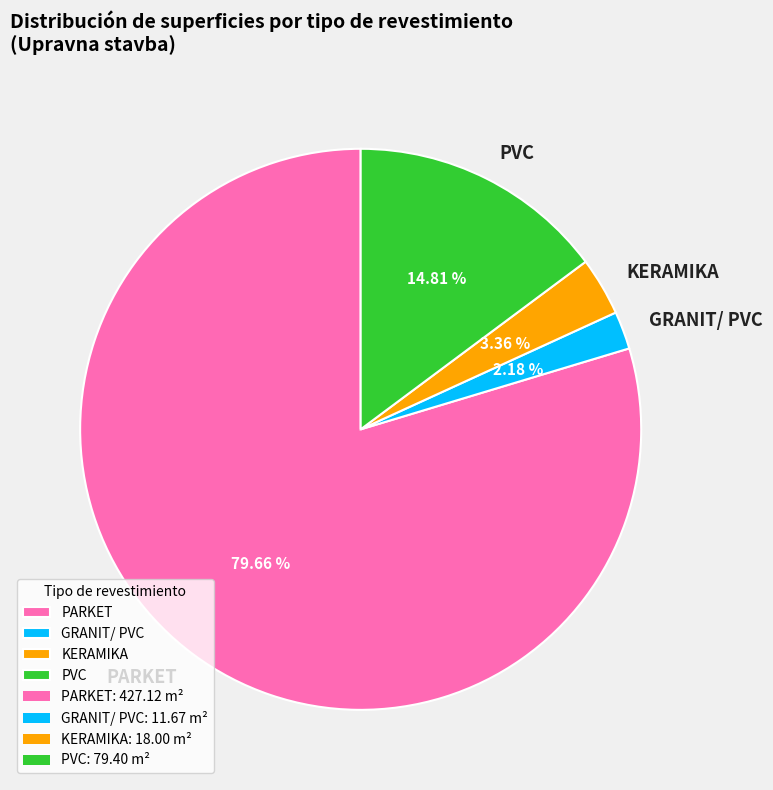

Count the number of slices in the pie.

4